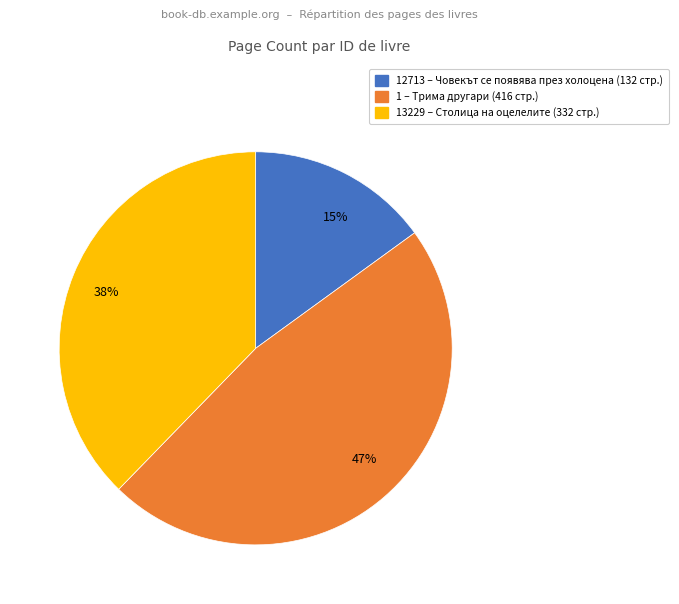

Which has a higher value, 1 – Трима другари (416 стр.) or 13229 – Столица на оцелелите (332 стр.)?

1 – Трима другари (416 стр.)